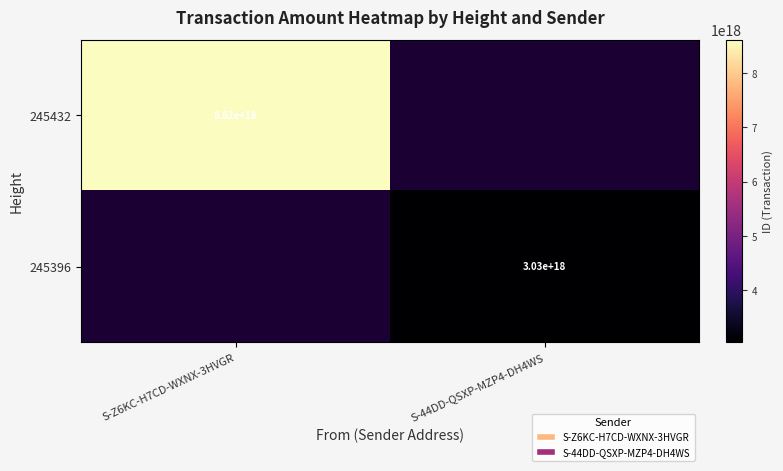

Is it true that 245432 equals 8620000000000000000 at S-Z6KC-H7CD-WXNX-3HVGR?

True